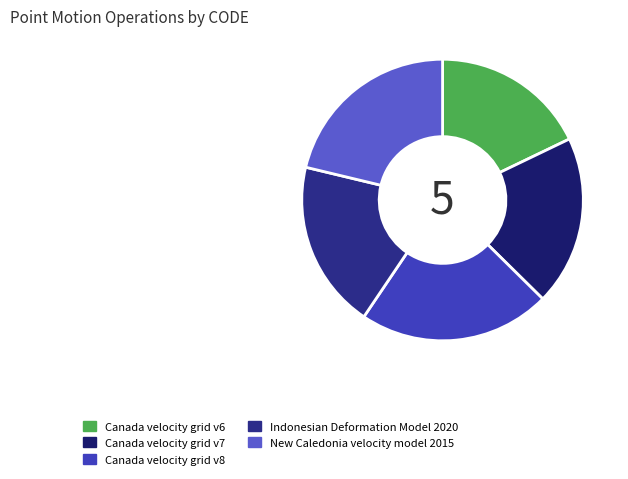

Does New Caledonia velocity model 2015 account for over 50% of the chart?

No